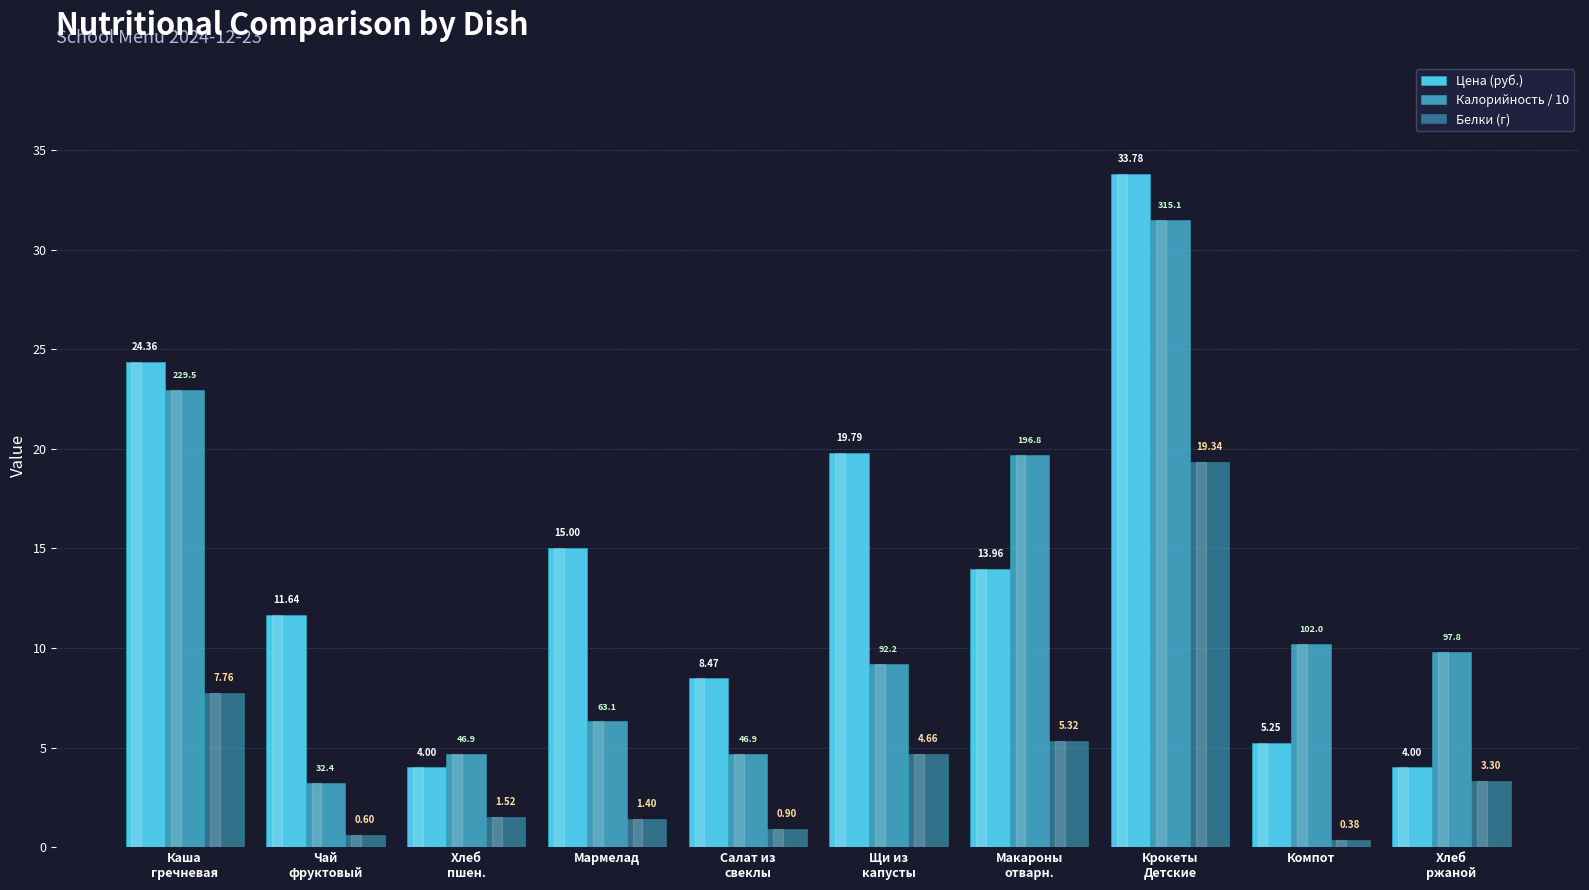

What is the sum of all Цена (руб.) values?

140.2